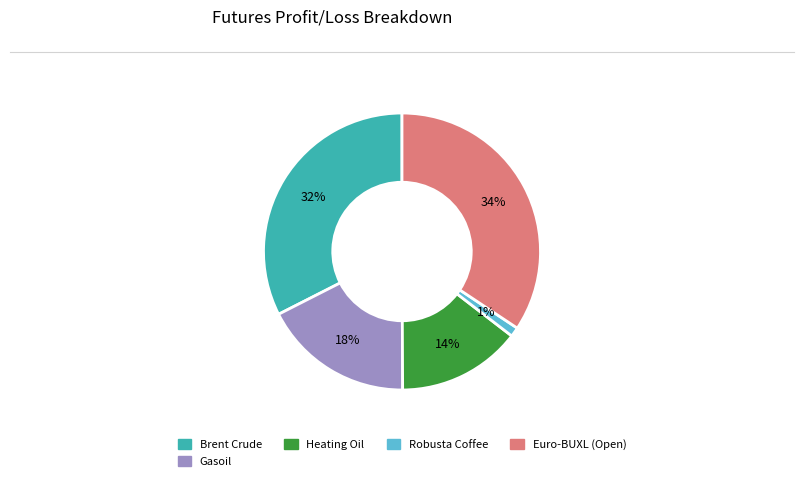

To the nearest percent, what is the difference between the largest and smallest slice percentages?

33%